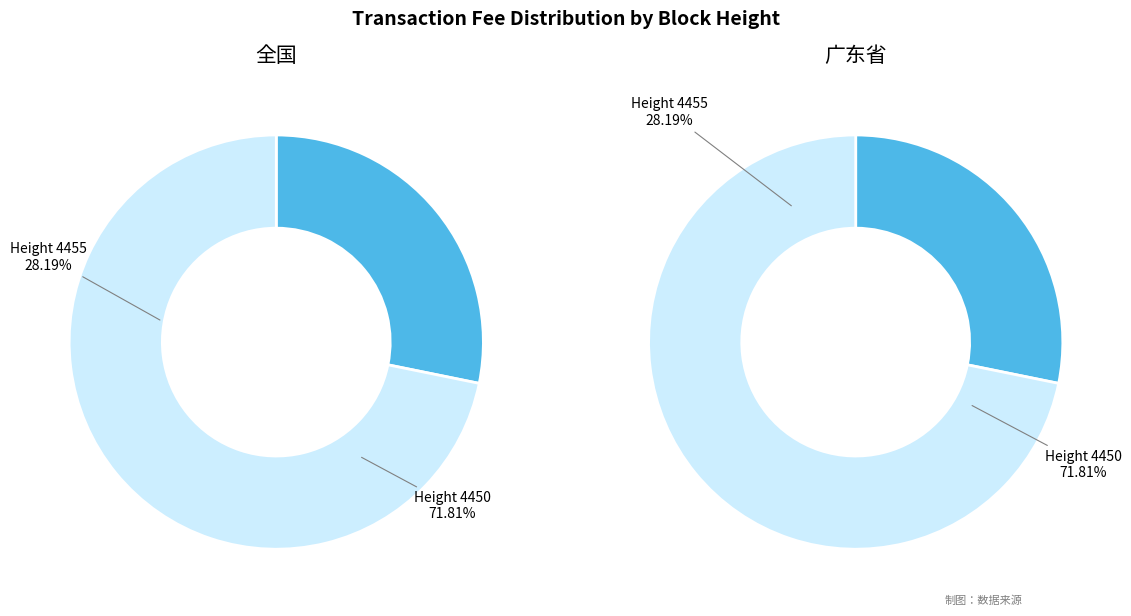

Rank the categories by value from lowest to highest.

4455, 4450